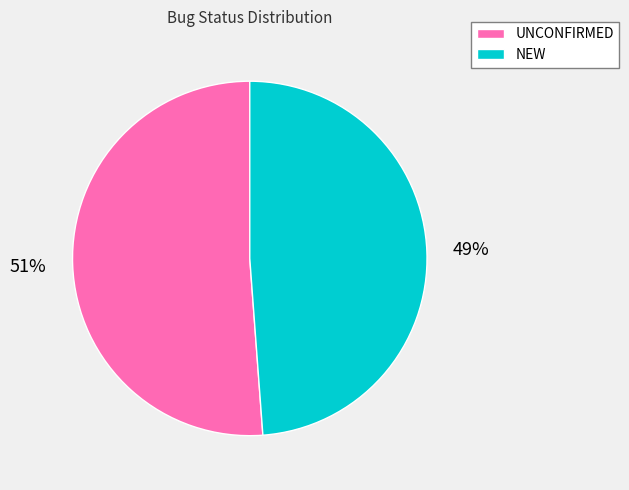

What is the ratio of the value at NEW to the value at UNCONFIRMED?

1.0